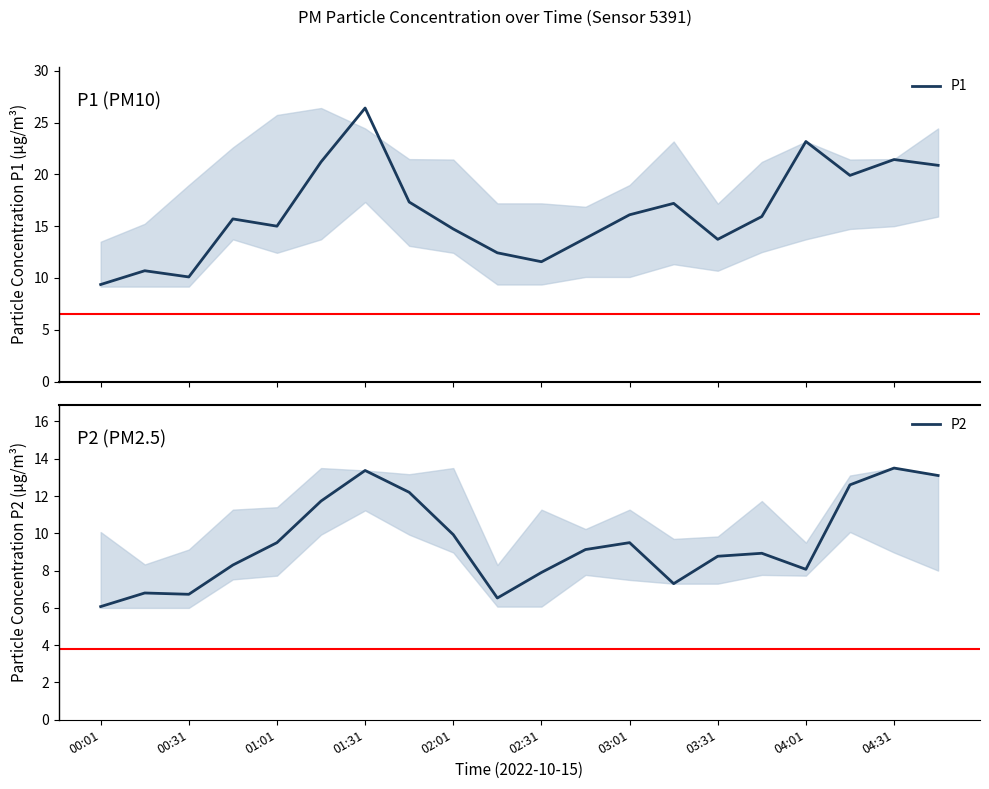

What is the sum of all P2 values?

190.0